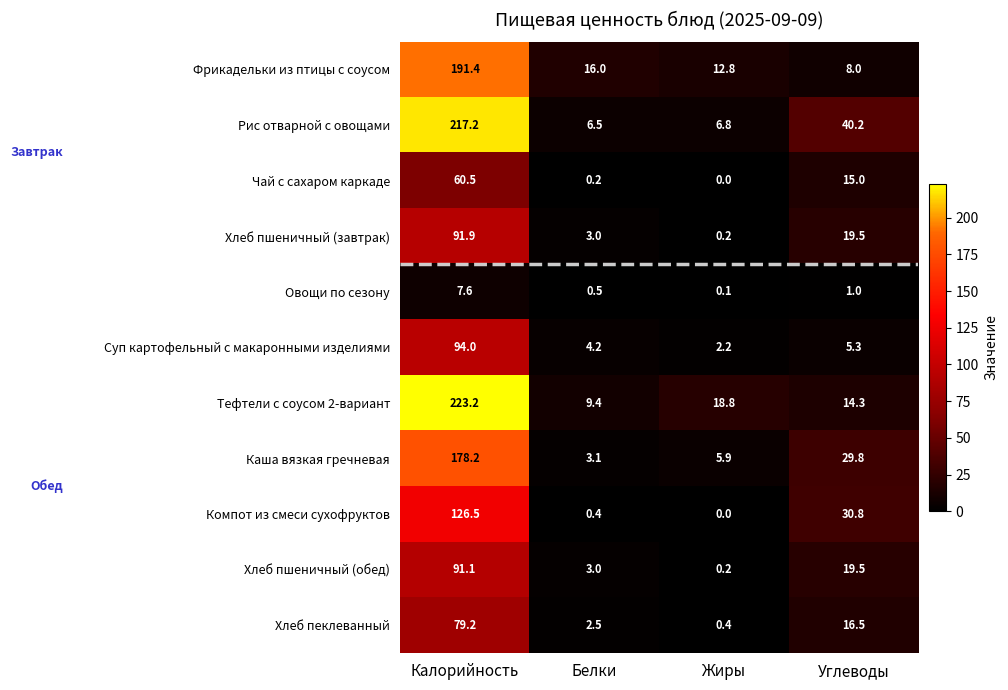

What is the average value of the Компот из смеси сухофруктов series?

39.4